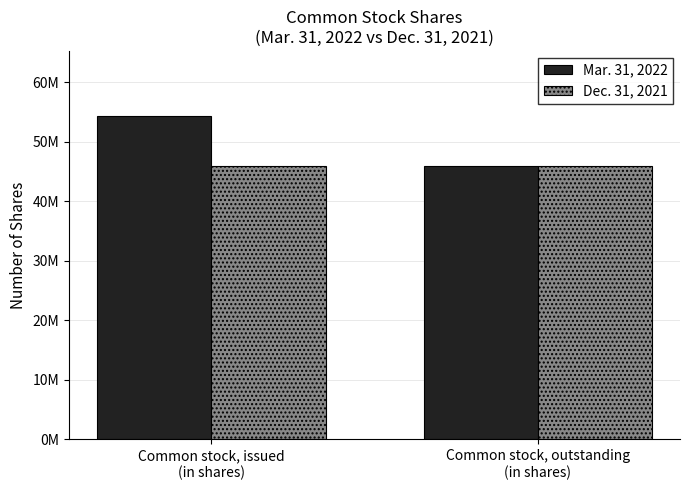

What is the label of the 2nd bar from the right?

Common stock, issued
(in shares)